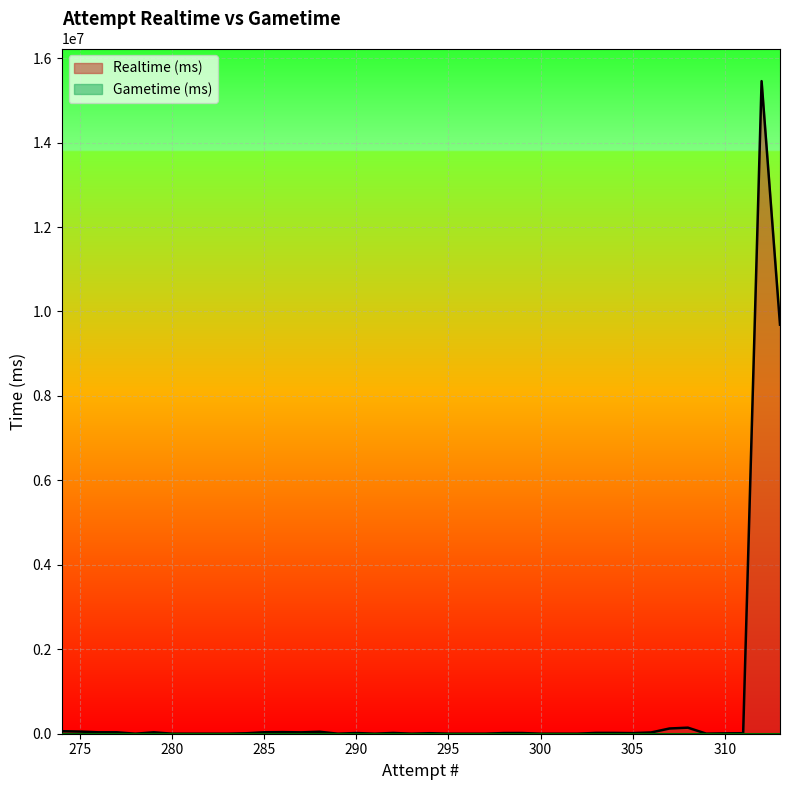

Reading left to right, transcribe all the data shown in this chart.

Realtime (ms): 313=9687658	312=15455519	311=11548	310=8412	309=738	308=143341	307=123685	306=29392	305=13744	304=18847	303=19223	302=0	301=0	300=0	299=16632	298=15992	297=0	296=0	295=0	294=12324	293=0	292=18423	291=0	290=16699	289=0	288=46499	287=32063	286=37931	285=33814	284=10004	283=31	282=34	281=36	280=498	279=33002	278=0	277=33237	276=33603	275=50646	274=59387
Gametime (ms): 313=0	312=0	311=0	310=0	309=0	308=0	307=0	306=0	305=0	304=0	303=0	302=0	301=0	300=0	299=0	298=0	297=0	296=0	295=0	294=0	293=0	292=0	291=0	290=0	289=0	288=0	287=0	286=0	285=0	284=0	283=0	282=0	281=0	280=0	279=0	278=0	277=0	276=0	275=0	274=0